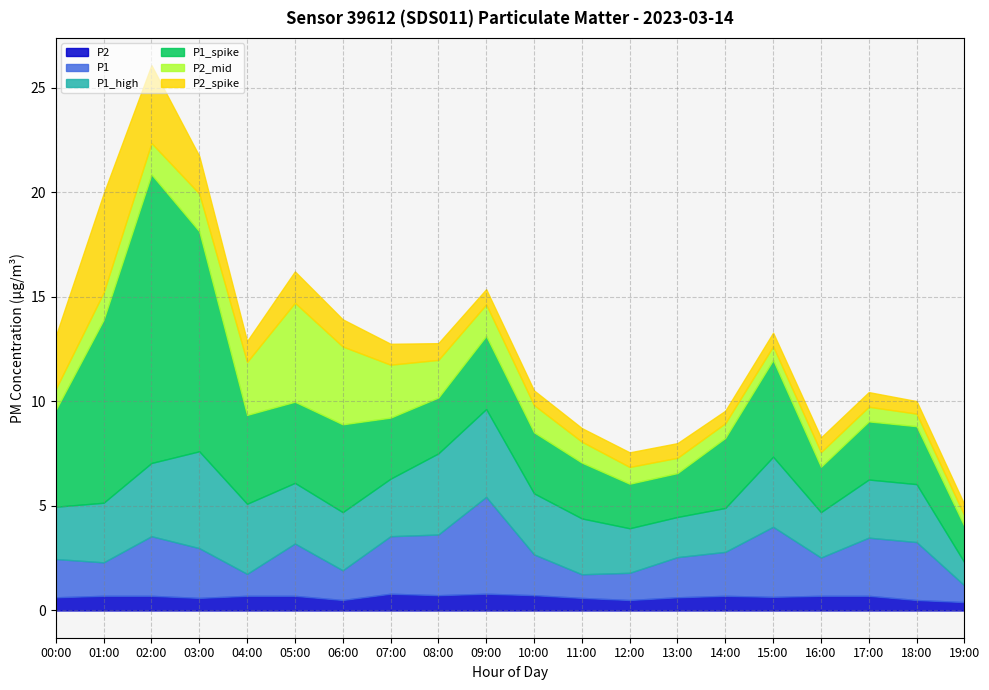

True or false: P1 and P2 cross at least once.

False